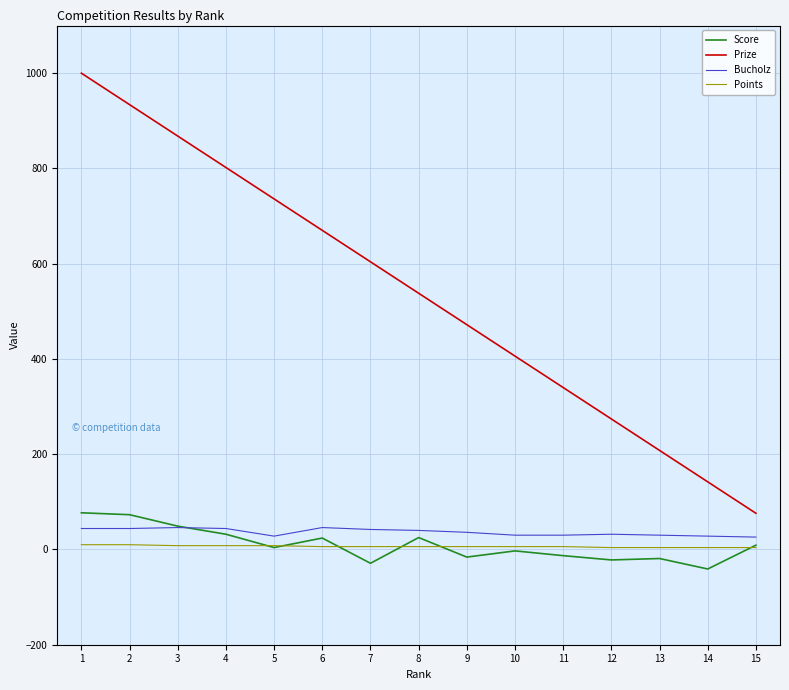

What is the maximum value shown in the chart?

1000